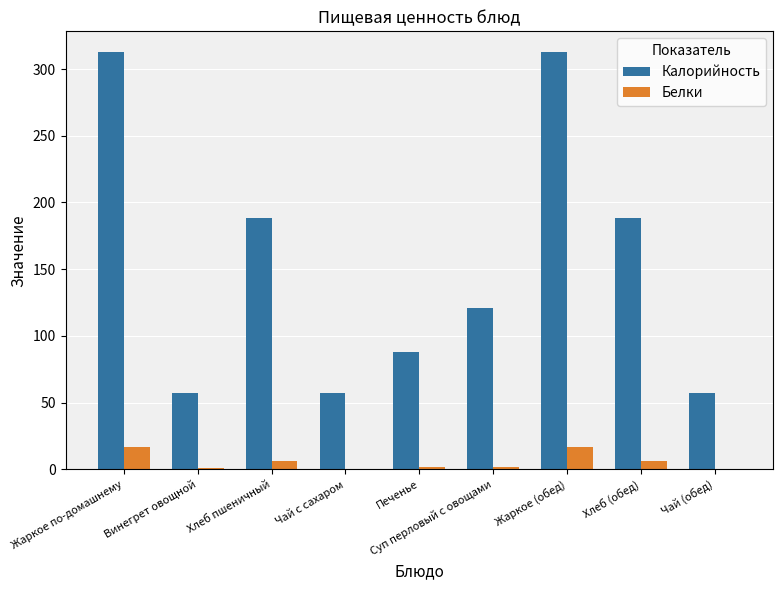

What is the average value of the Калорийность series?

153.4